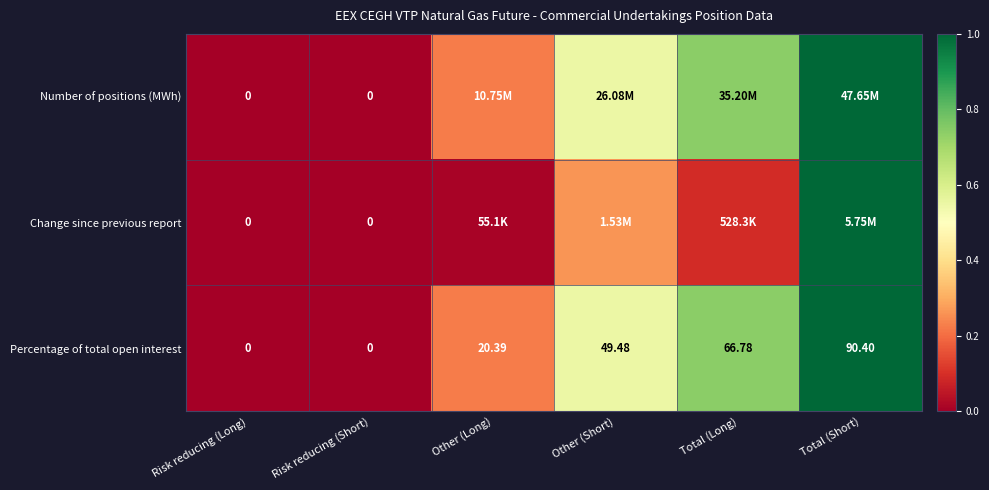

At which label is Percentage of total open interest closest to 45?

Other (Short)